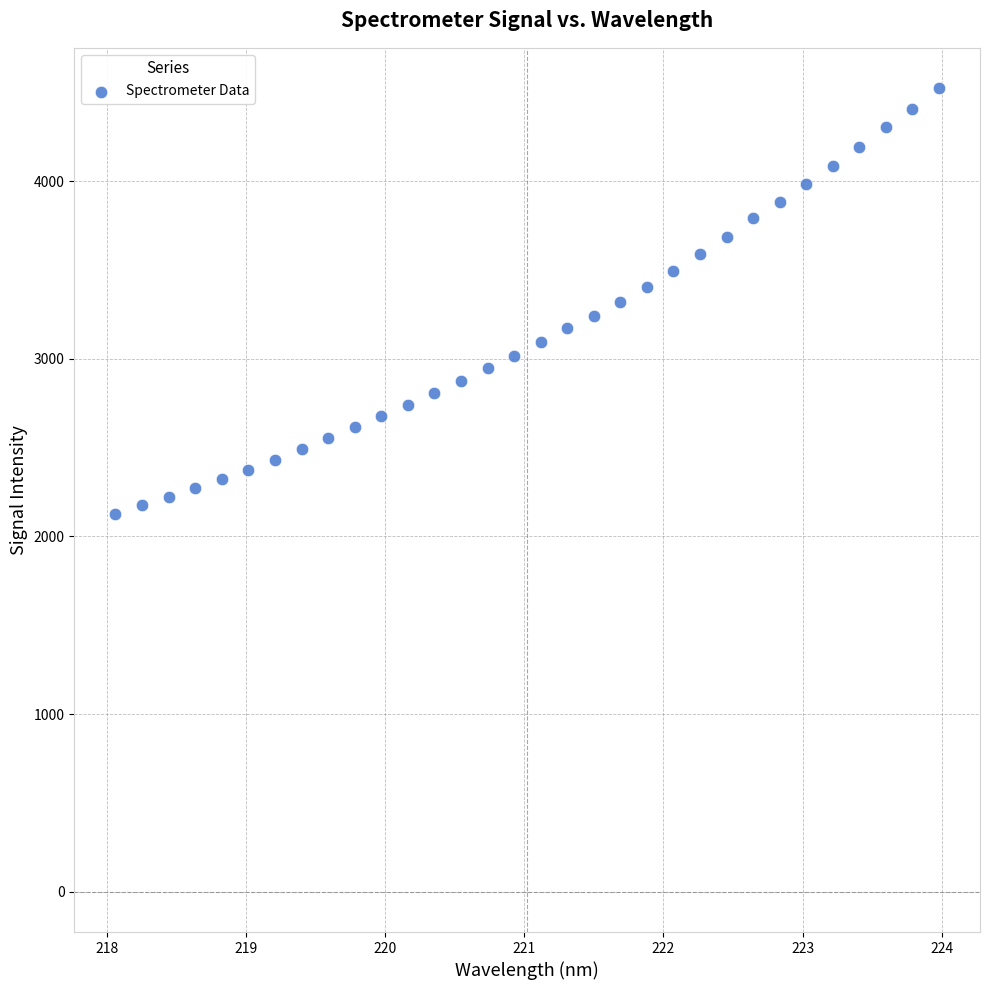

What is the range of Y values (max minus min)?

2394.3